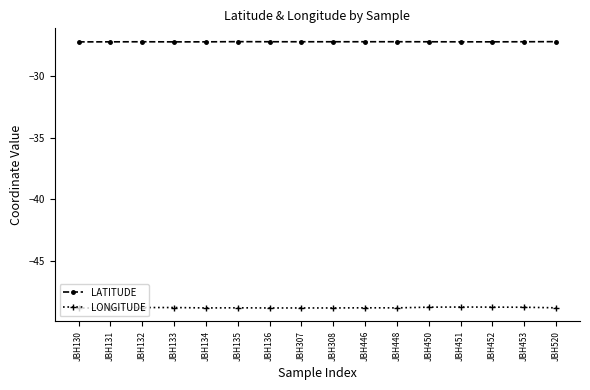

List the series in order of their overall mean, highest first.

LATITUDE, LONGITUDE